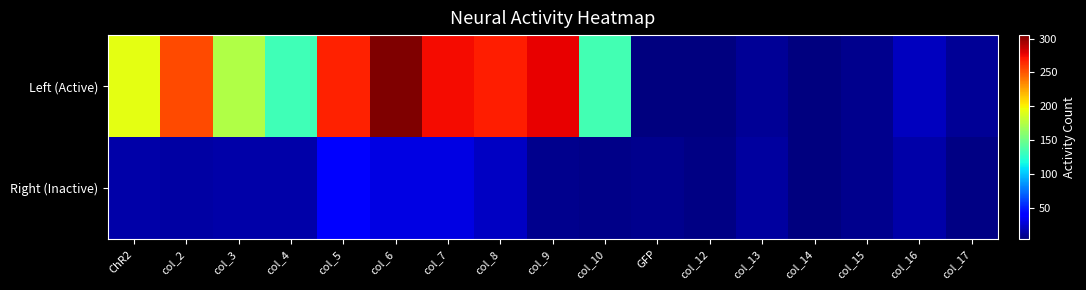

Reading right to left, list all the values displayed in this chart.

Left (Active): col_17=11	col_16=22	col_15=9	col_14=6	col_13=12	col_12=6	GFP=5	col_10=134	col_9=277	col_8=268	col_7=274	col_6=305	col_5=267	col_4=133	col_3=174	col_2=254	ChR2=193
Right (Inactive): col_17=7	col_16=16	col_15=9	col_14=5	col_13=14	col_12=7	GFP=9	col_10=8	col_9=9	col_8=23	col_7=31	col_6=31	col_5=39	col_4=16	col_3=16	col_2=15	ChR2=16